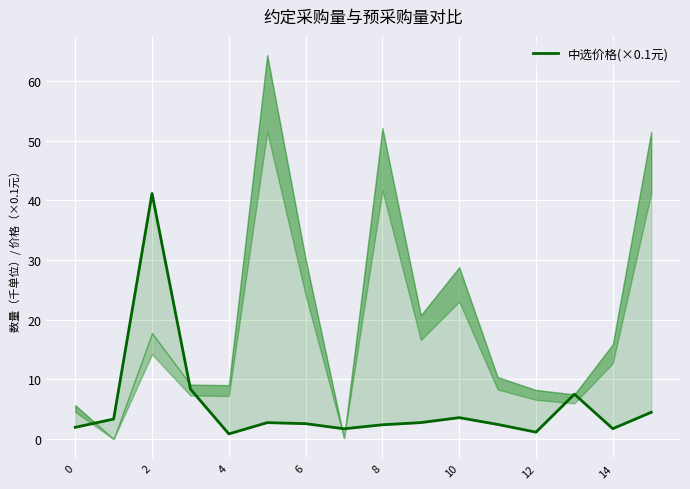

How many lines are shown in the chart?

1